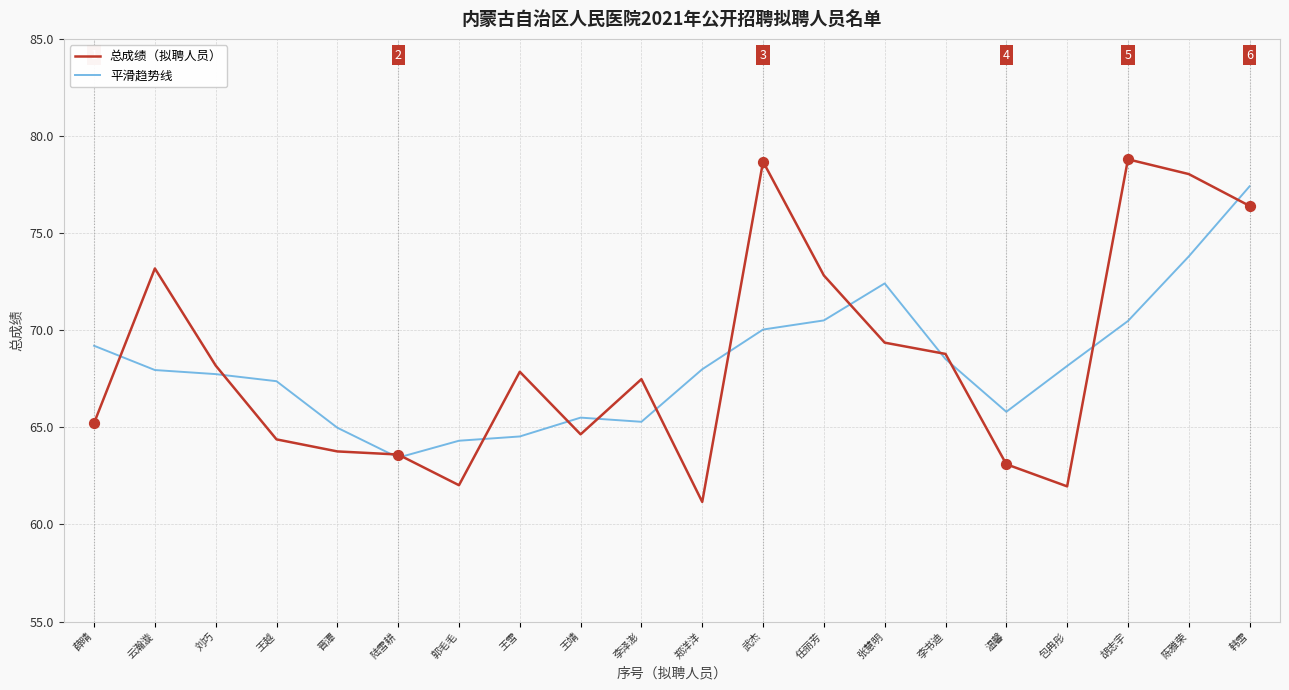

Which series has the largest range (max minus min)?

总成绩（拟聘人员）